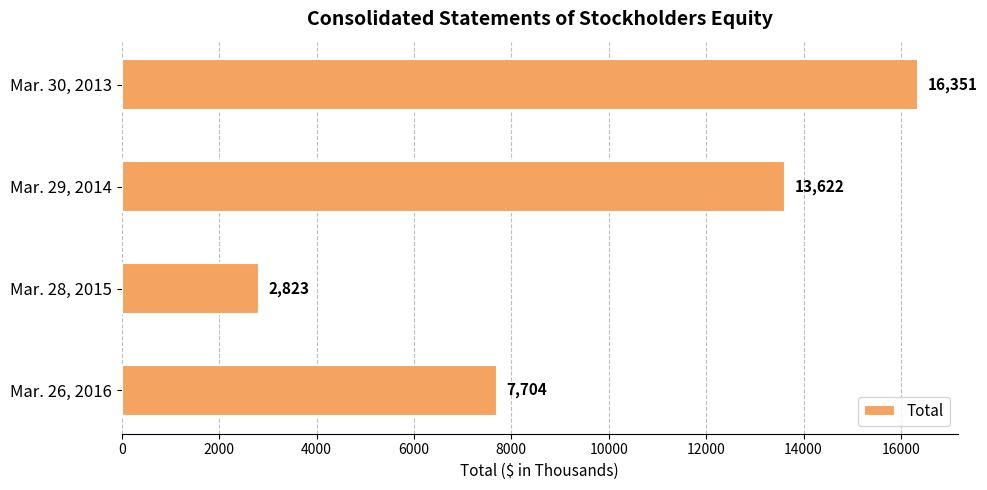

How many values are between 7704 and 16351?

3